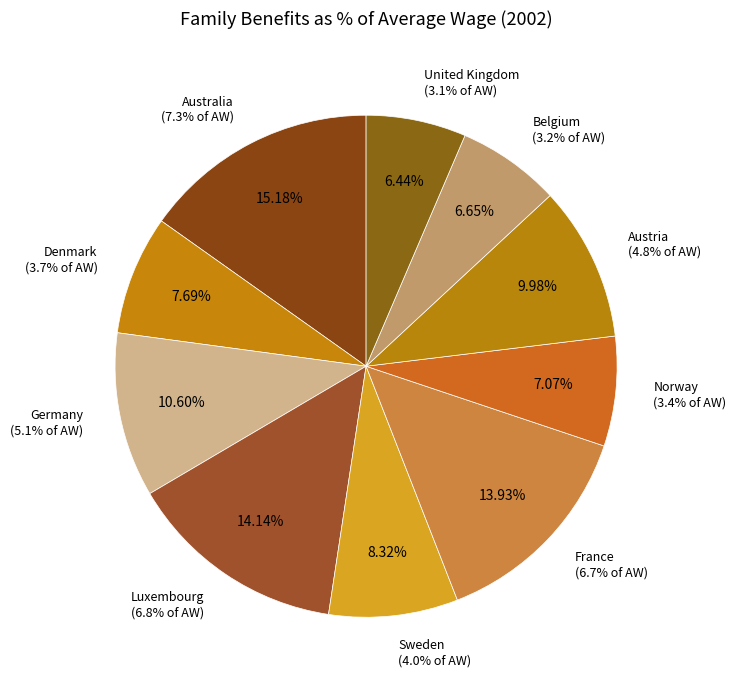

The Australia slice represents 2% of the pie. True or false?

False